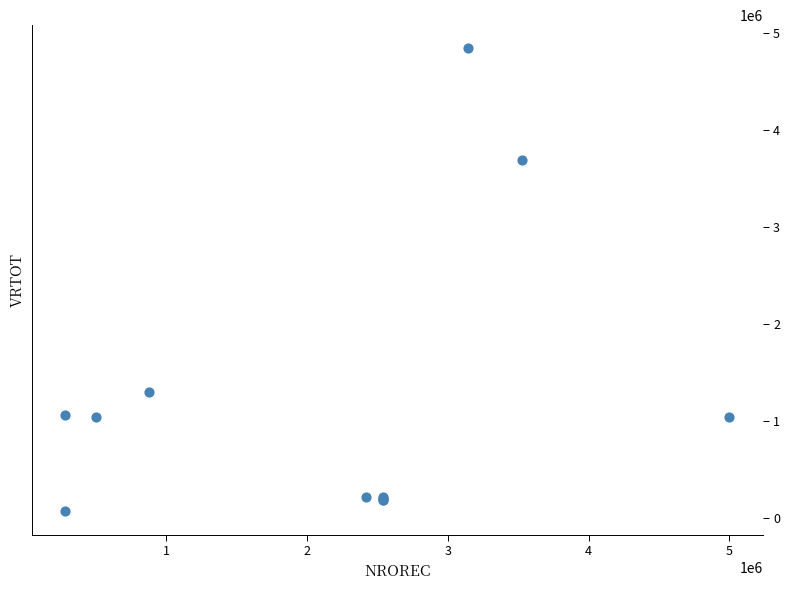

What Y value in the scatter plot is closest to 2454923?

1300996.0